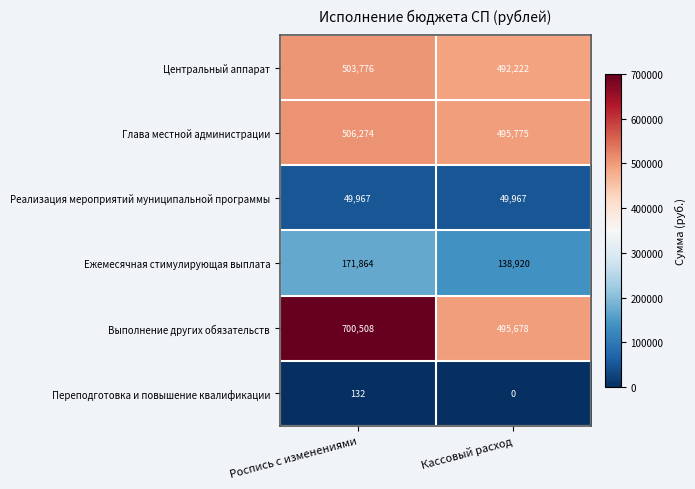

Rank the series by their maximum value, from lowest to highest.

Переподготовка и повышение квалификации, Реализация мероприятий муниципальной программы, Ежемесячная стимулирующая выплата, Центральный аппарат, Глава местной администрации, Выполнение других обязательств